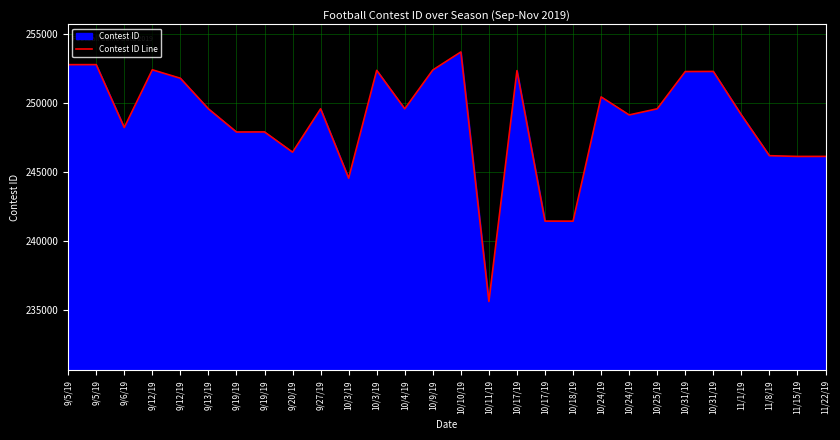

How many data points are above 249566?

13